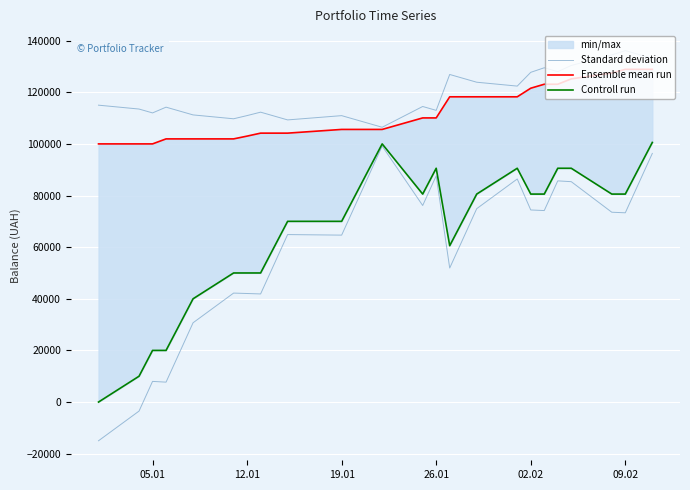

True or false: Controll run and Ensemble mean run cross at least once.

False